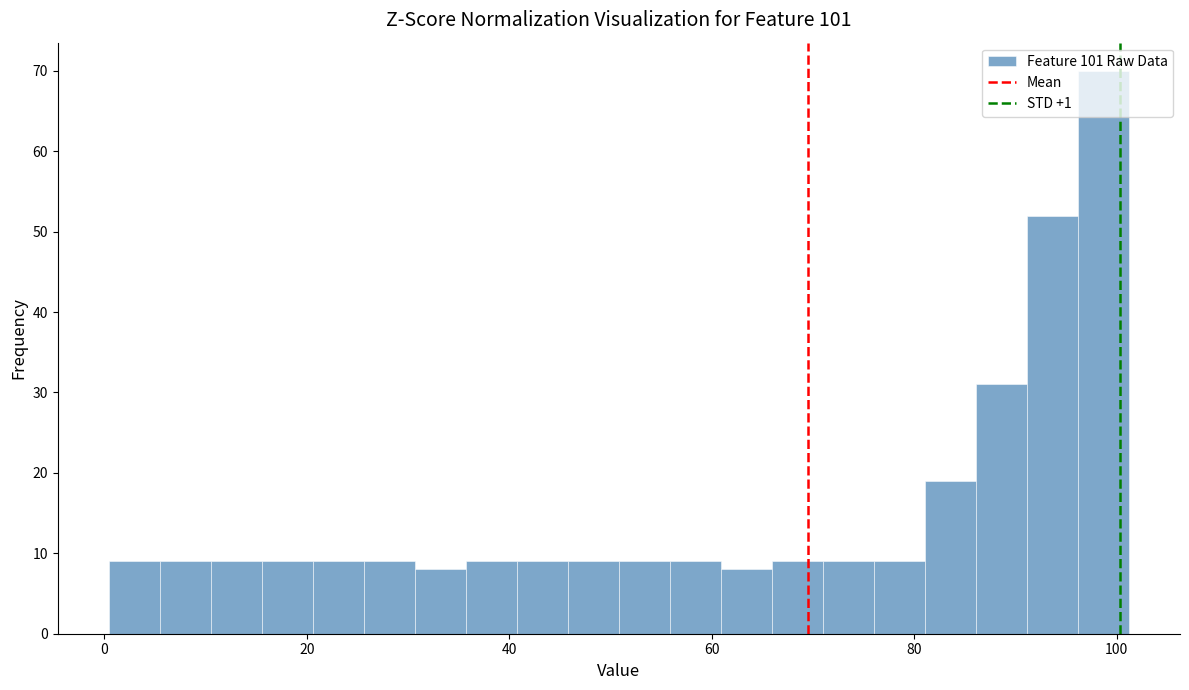

Around what value on the x-axis is the tallest bar? Give the approximate position of its centre, as read against the axis.

98